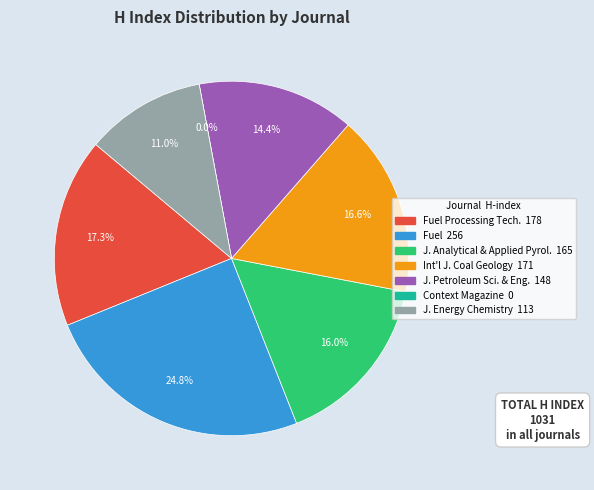

Count the number of slices in the pie.

7